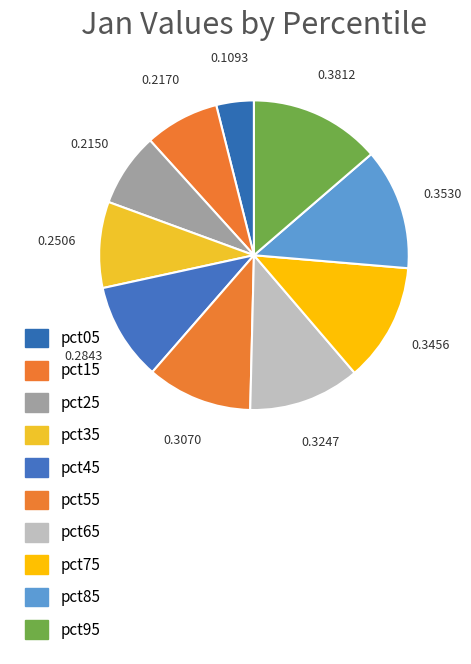

What is the smallest slice in the pie chart?

pct05